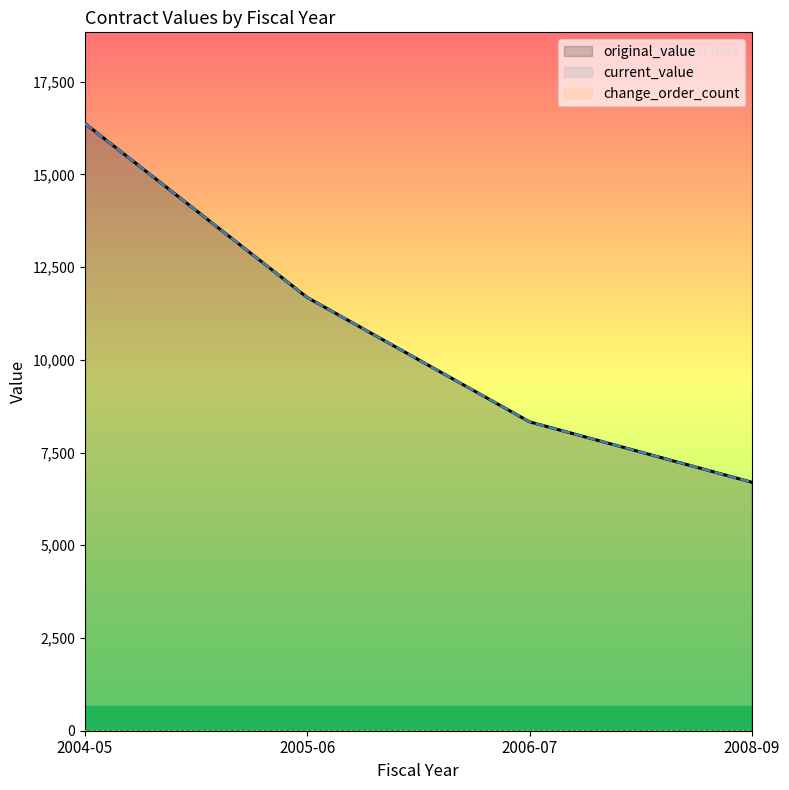

Rank the series at 2006-07 from lowest to highest value.

change_order_count, original_value, current_value